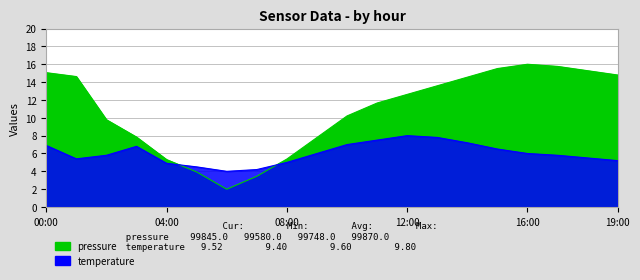

What is the difference between the highest and lowest values at 05:00?

0.6